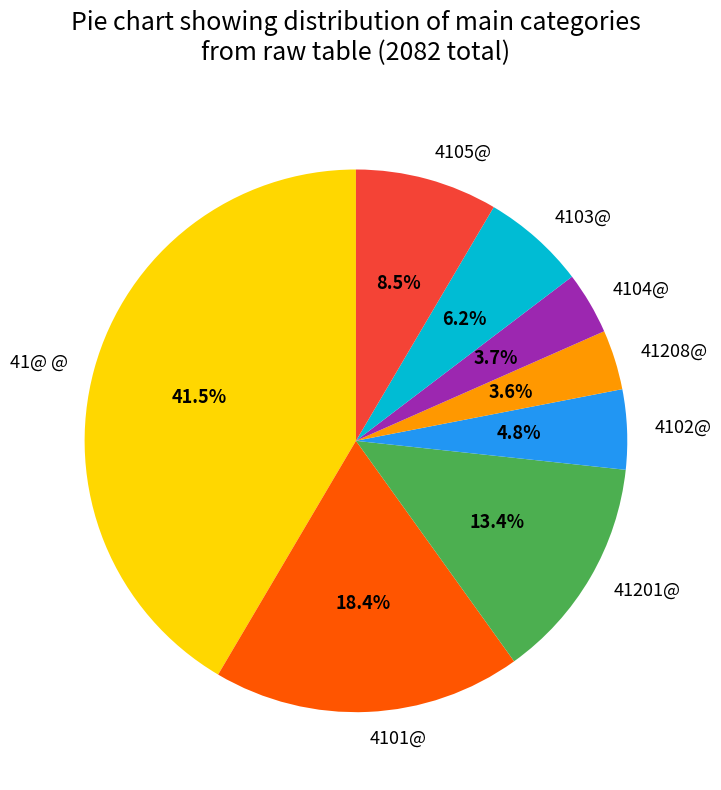

Is there any slice that represents more than half of the pie?

No